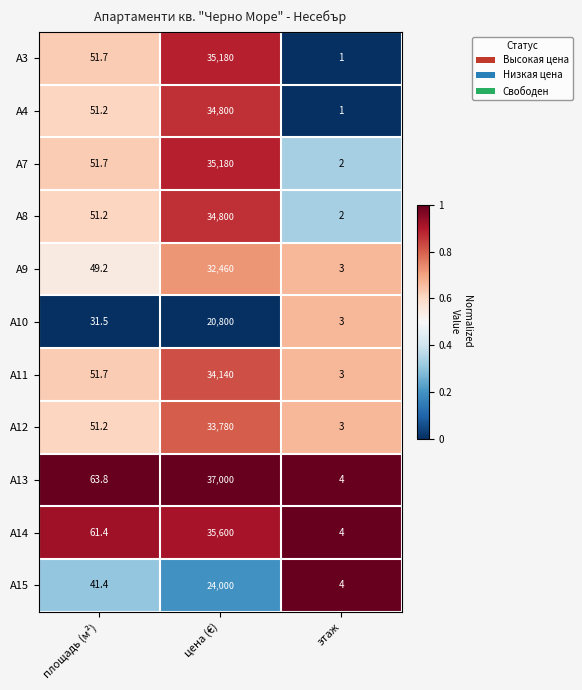

Count the number of data series in this chart.

11